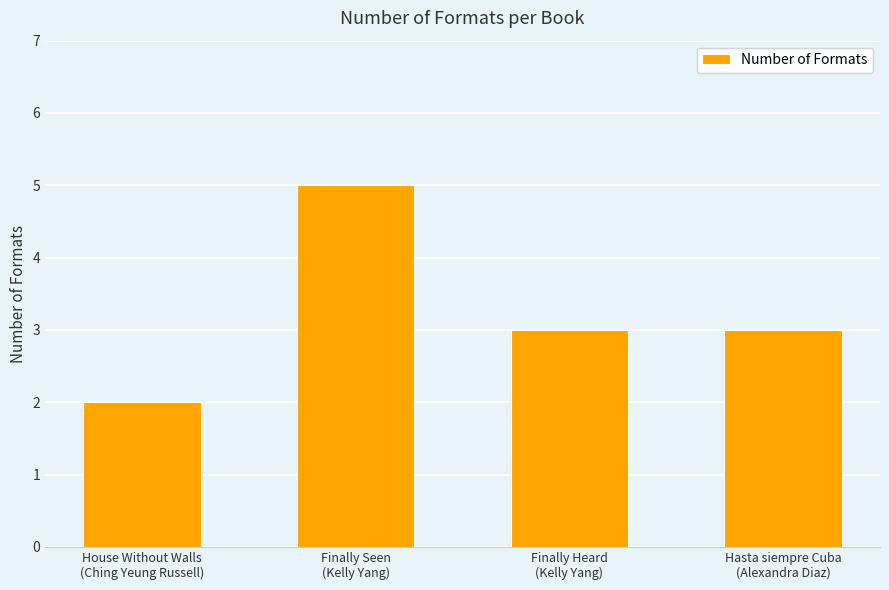

What is the sum of all values?

13